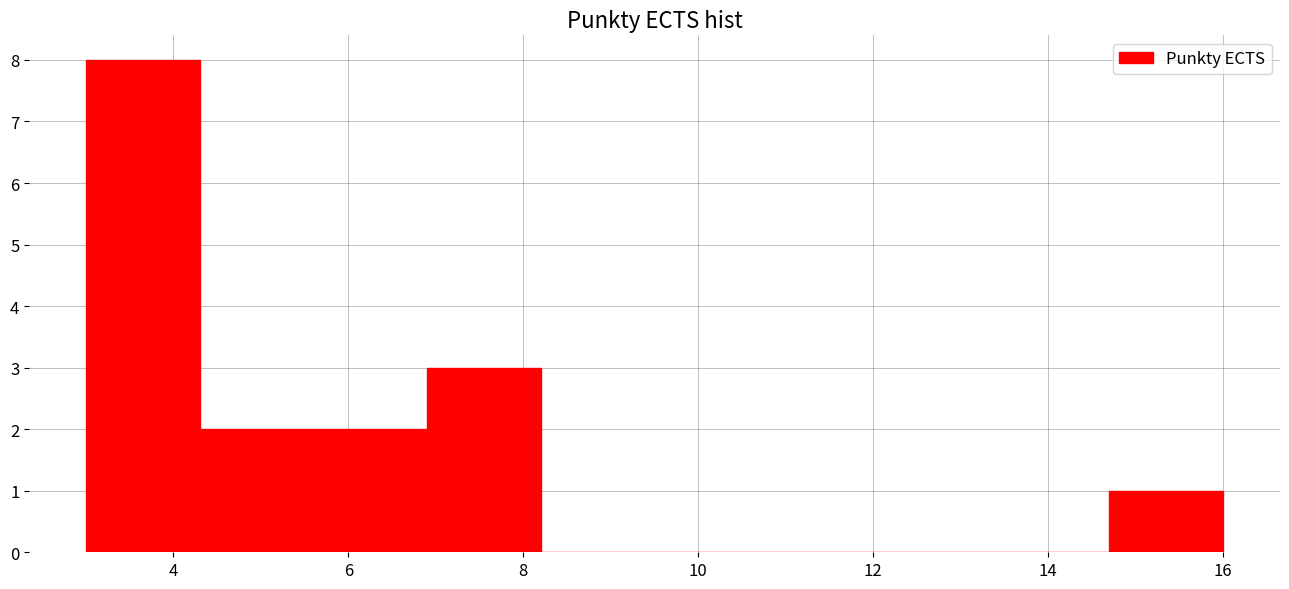

Reading left to right, list every bar in this chart as the range it spans on the x-axis followed by its height. Neither the bar edges nor the heights are printed on the chart, so give them approximately, as read against the axes.

3.0 to 4.3: 8
4.3 to 5.6: 2
5.6 to 6.9: 2
6.9 to 8.2: 3
8.2 to 9.5: 0
9.5 to 10.8: 0
10.8 to 12.1: 0
12.1 to 13.4: 0
13.4 to 14.7: 0
14.7 to 16.0: 1